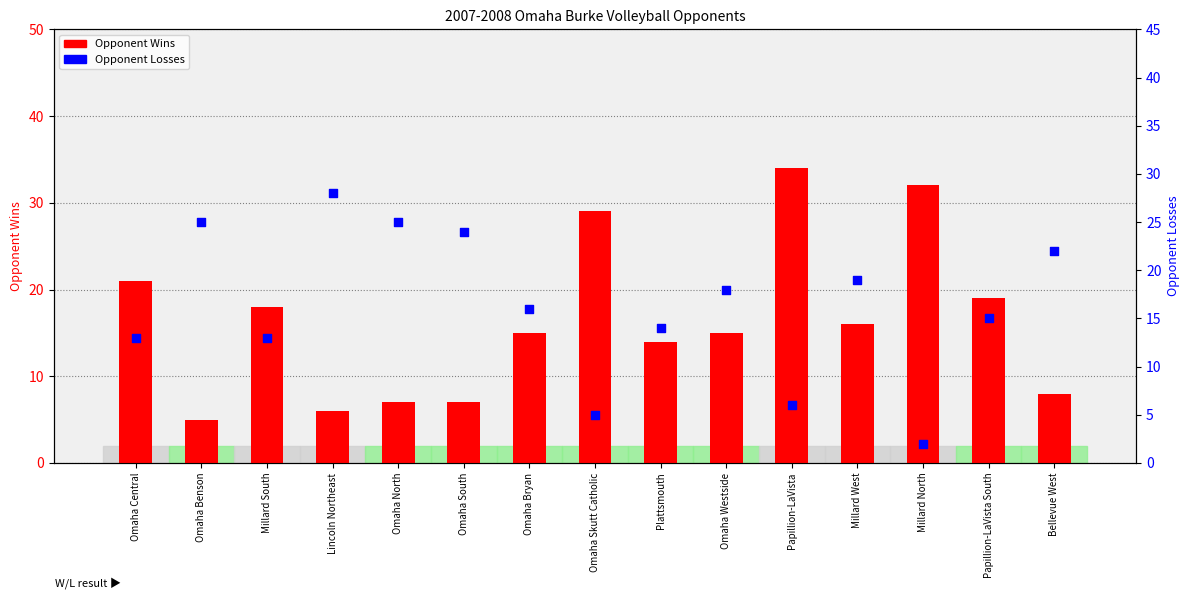

Which series reaches the minimum Y coordinate?

Opponent Losses